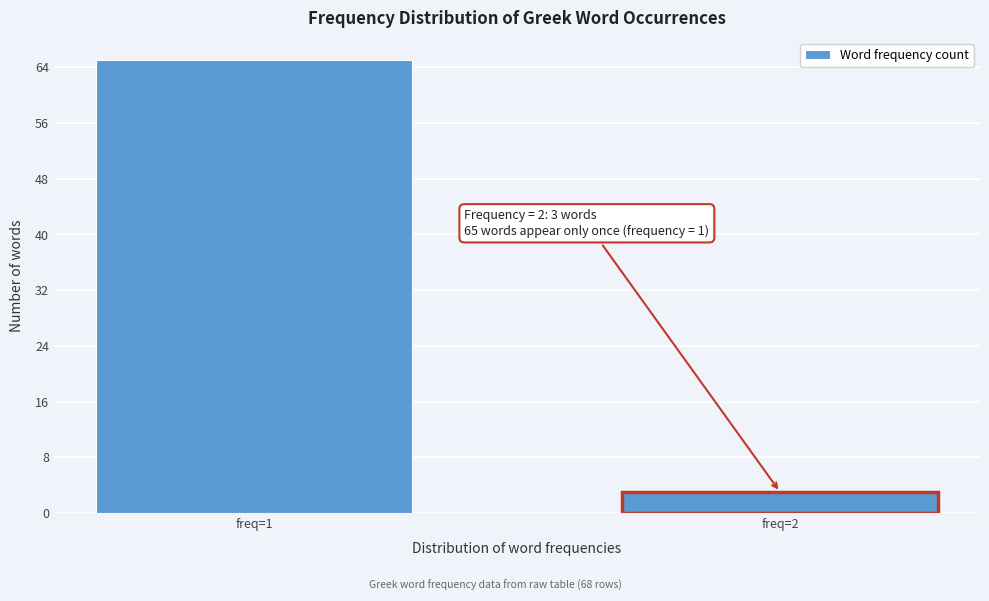

Reading left to right, list all the values displayed in this chart.

65	3